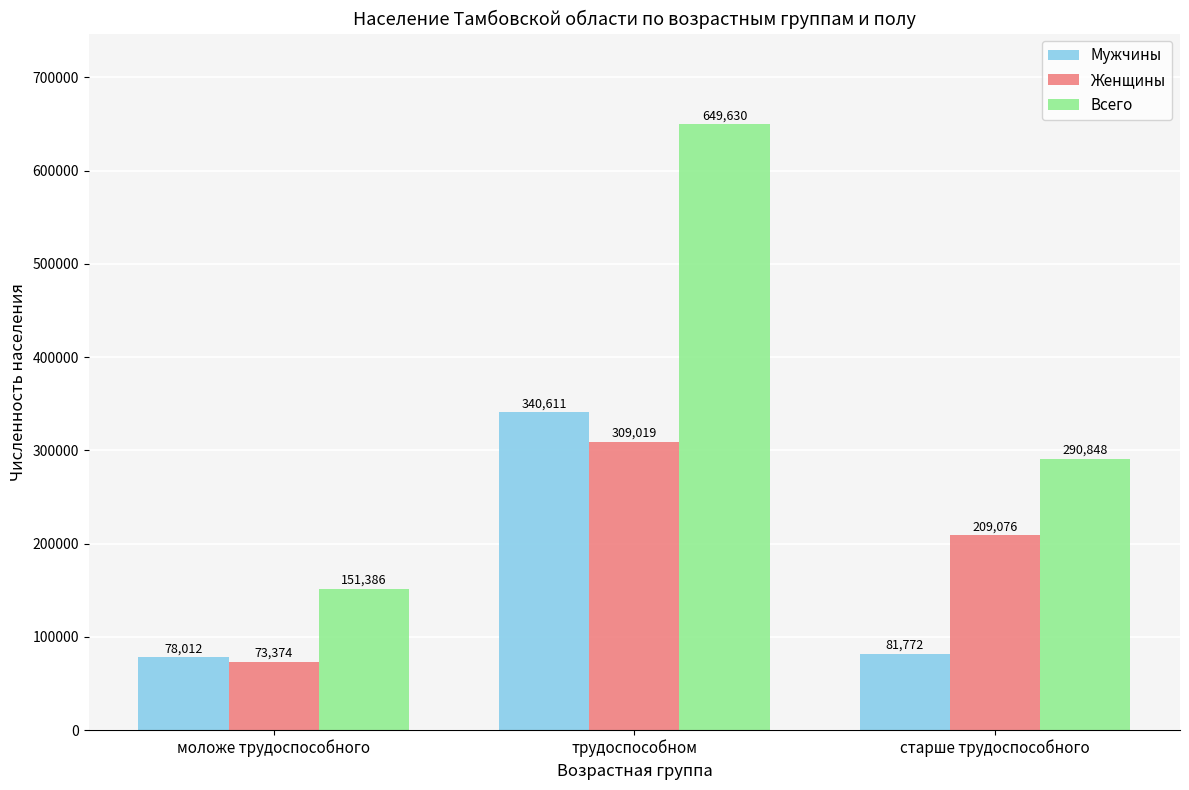

The value of Мужчины at старше трудоспособного is 81772. True or false?

True